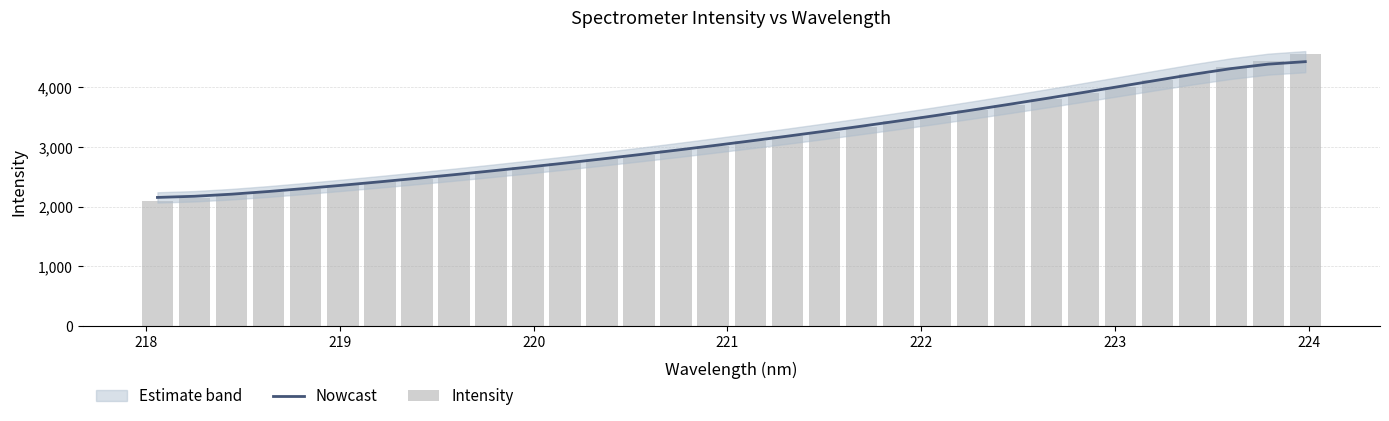

How many data points does each series have?

32